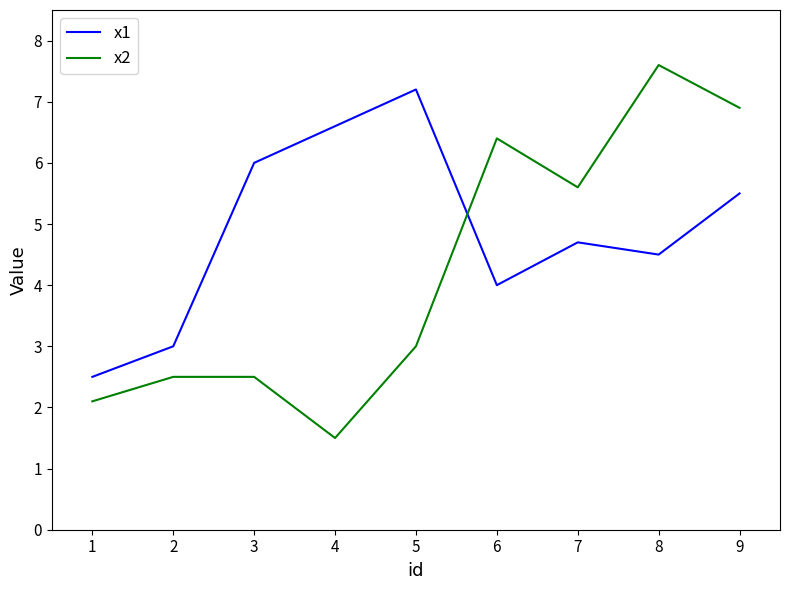

Does the chart have visible grid lines?

No